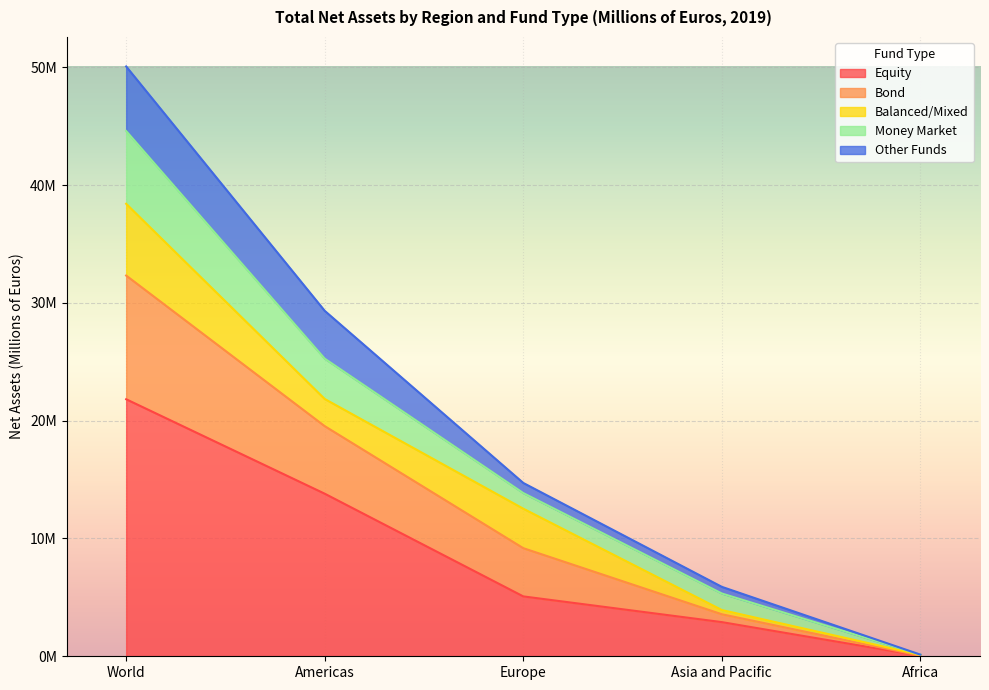

At how many categories does at least one series exceed 40057313?

1